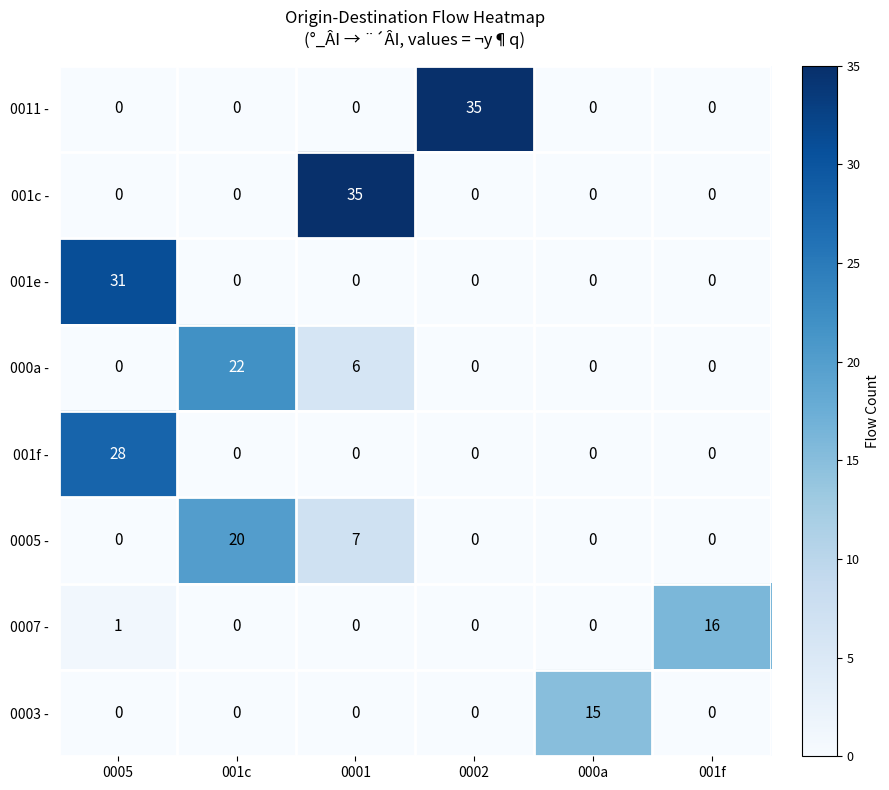

What is the average value of the 0011 - series?

6